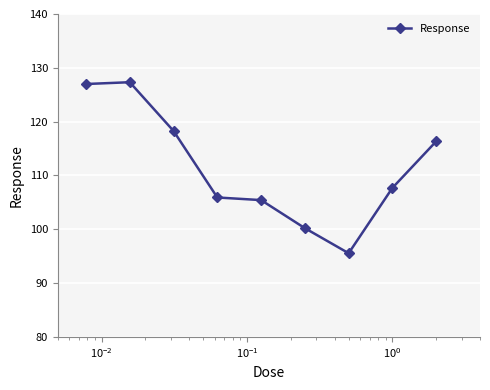

What is the maximum value shown in the chart?

127.3